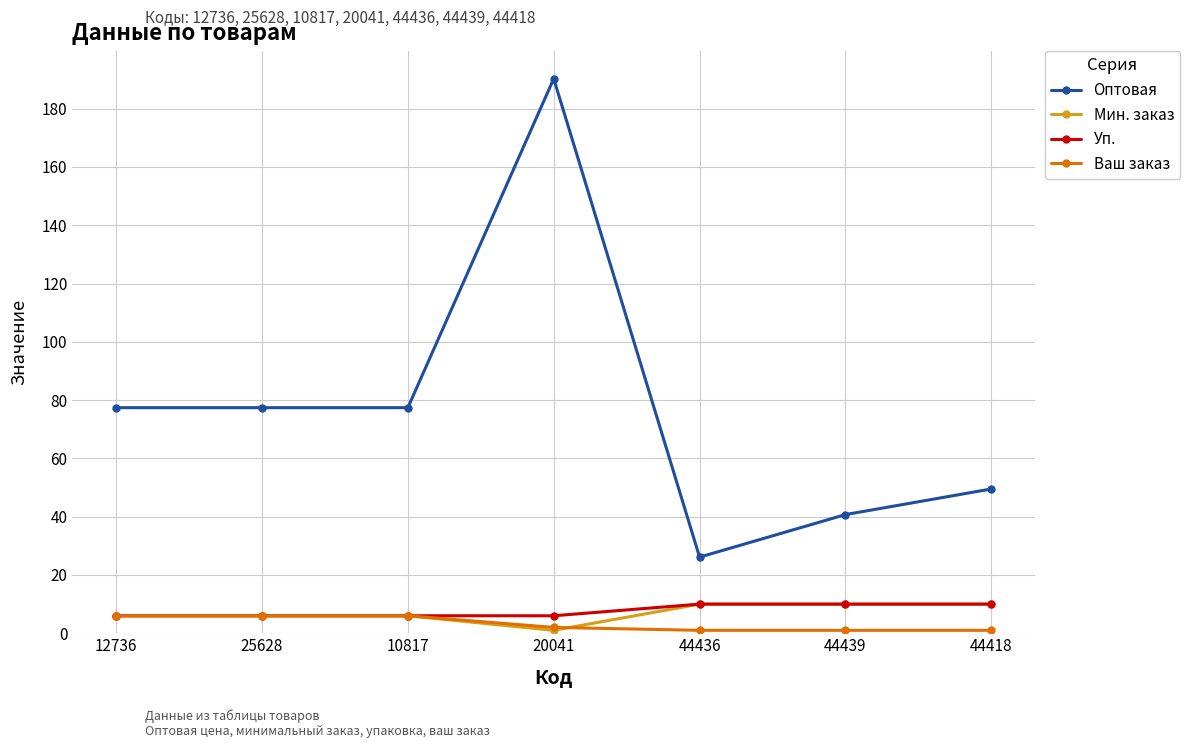

Does the chart display data point markers on the line(s)?

Yes